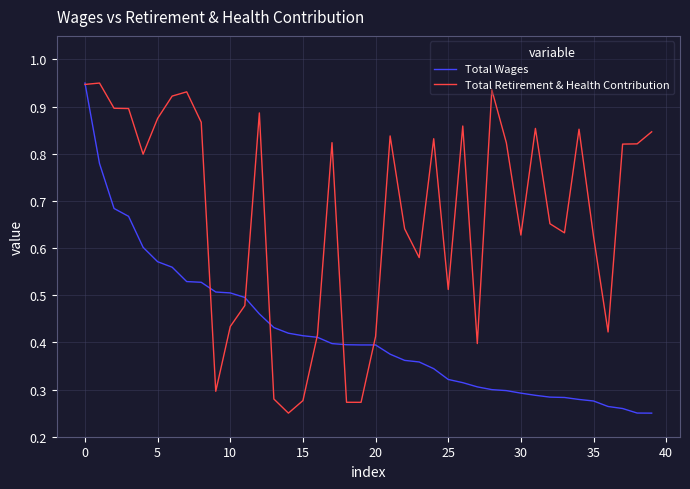

Which series has the largest total across all categories?

Total Retirement & Health Contribution